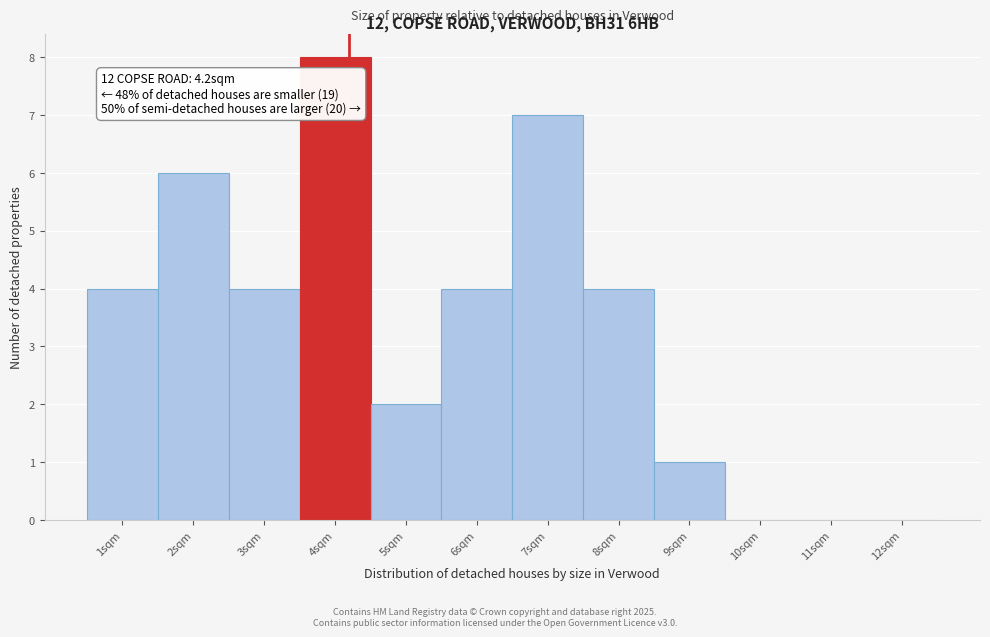

Which range on the x-axis has the tallest bar?

3.5 to 4.5